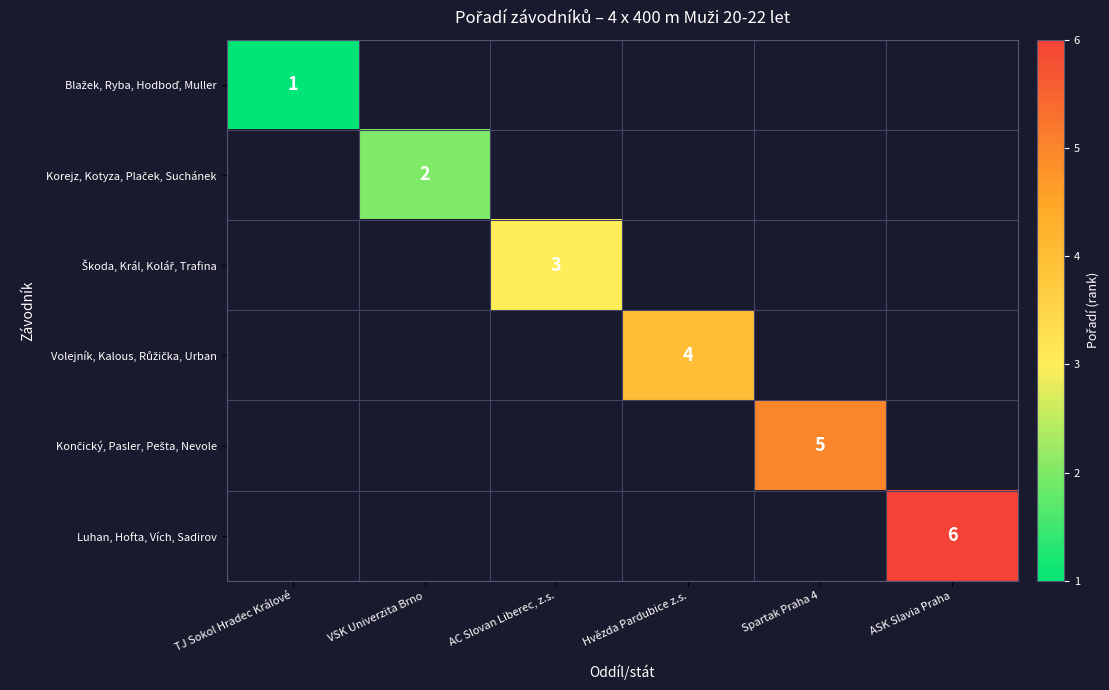

What is the smallest value displayed?

1.0